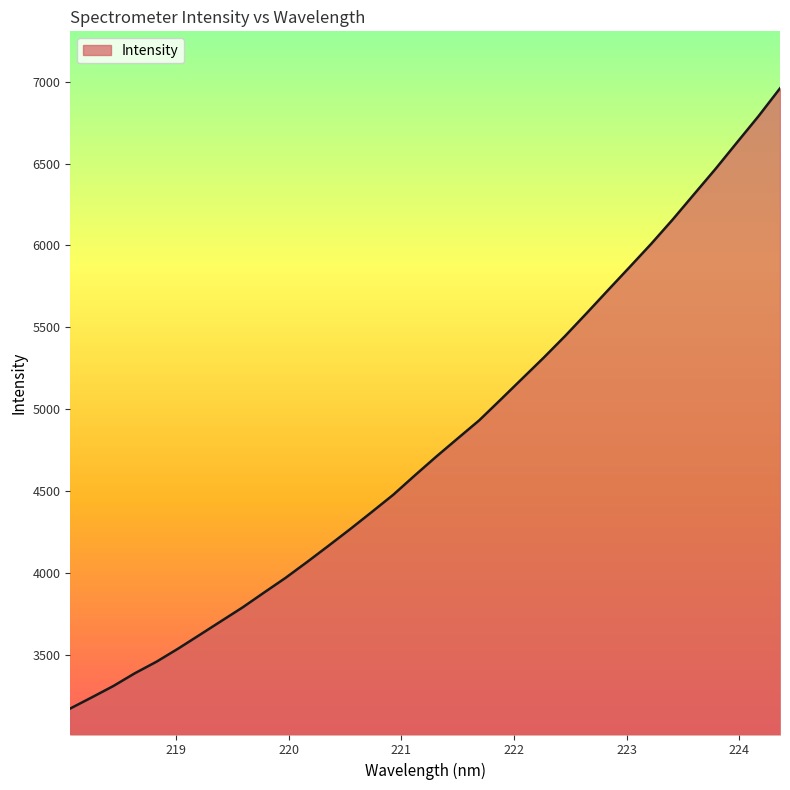

What is the difference between the maximum and minimum values?

3785.1